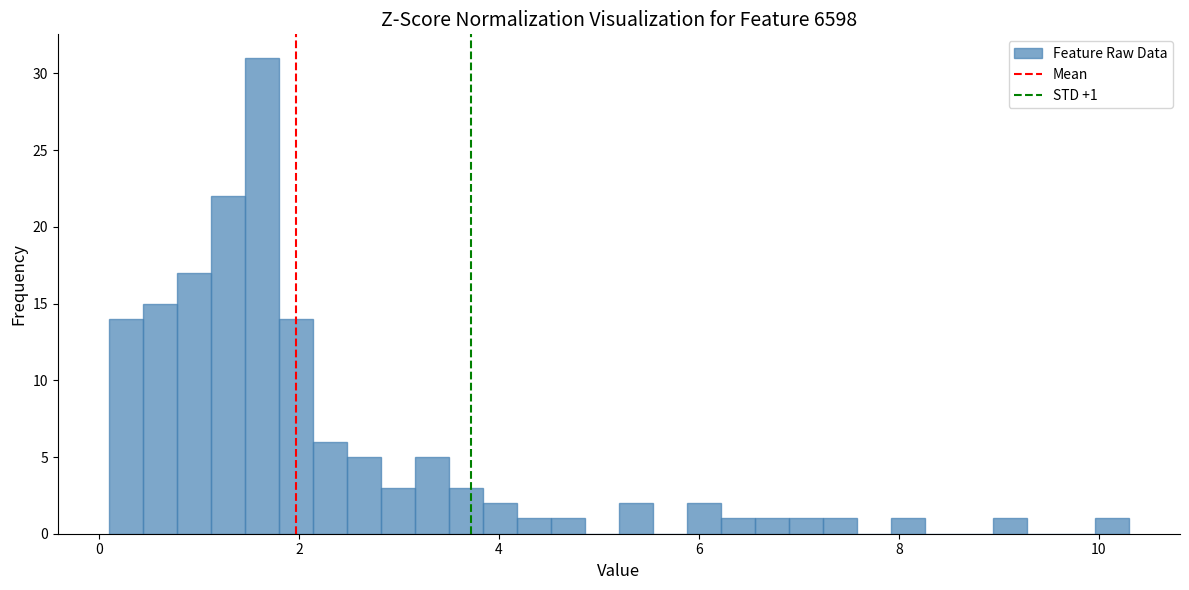

Around what value on the x-axis is the tallest bar? Give the approximate position of its centre, as read against the axis.

1.6